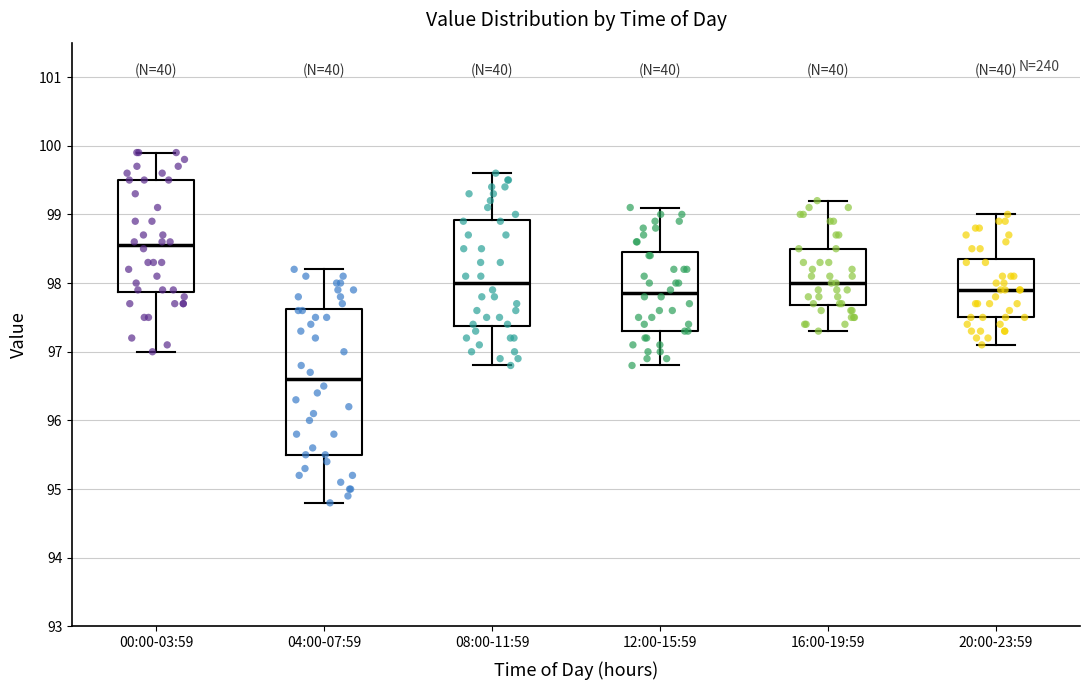

Reading left to right, transcribe this box plot: for each box, give where its median line is, the range the box spans, and where its two whiskers end, as read against the y-axis. The values are not printed on the chart, so give them approximately, as read against the axis.

00:00-03:59: median 98.6, box 97.9 to 99.5, whiskers 97.0 to 99.9
04:00-07:59: median 96.6, box 95.5 to 97.6, whiskers 94.8 to 98.2
08:00-11:59: median 98.0, box 97.4 to 98.9, whiskers 96.8 to 99.6
12:00-15:59: median 97.9, box 97.3 to 98.5, whiskers 96.8 to 99.1
16:00-19:59: median 98.0, box 97.7 to 98.5, whiskers 97.3 to 99.2
20:00-23:59: median 97.9, box 97.5 to 98.4, whiskers 97.1 to 99.0